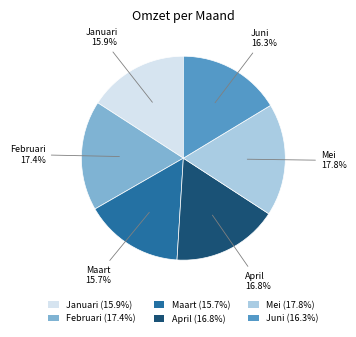

To the nearest percent, what portion does Februari represent?

17%